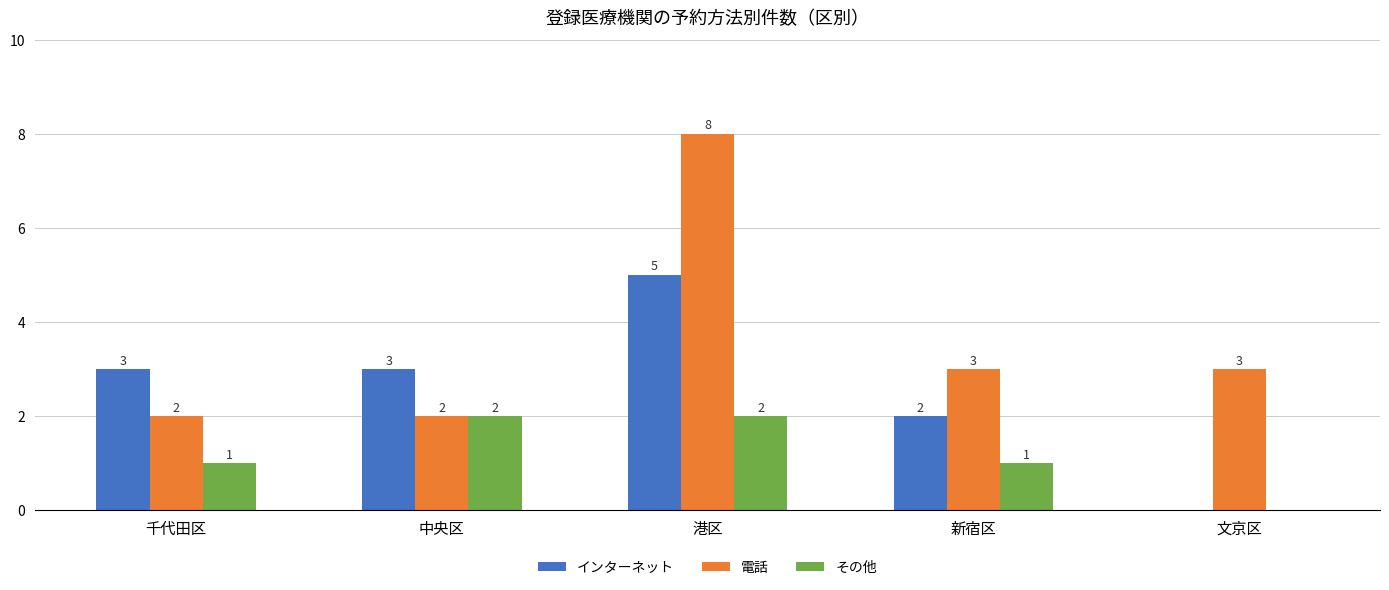

At which category is the sum across all series the highest?

港区